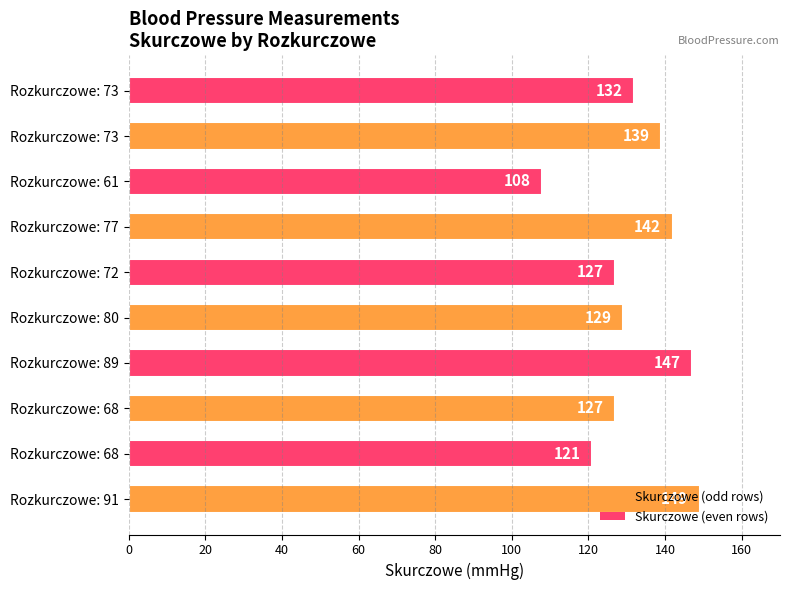

How many series are shown in this chart?

1